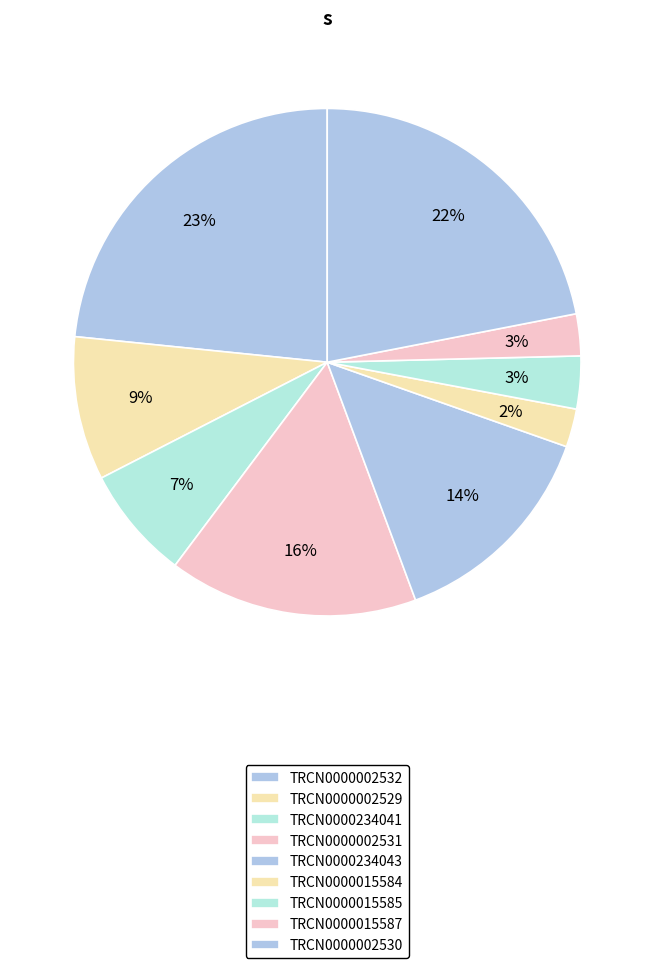

Does any single category account for the majority?

No